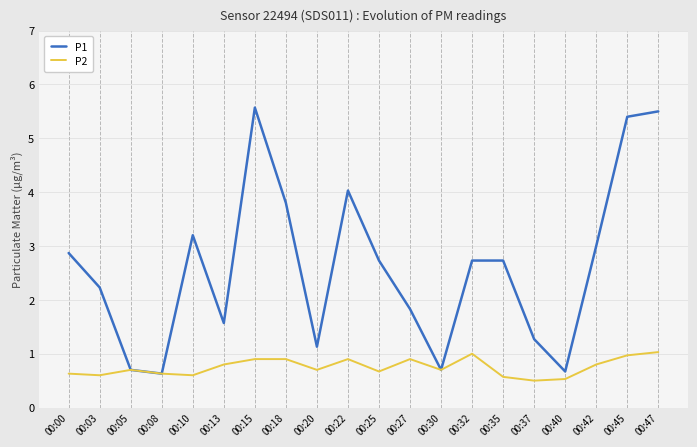

At which label is P1 closest to 3?

00:42